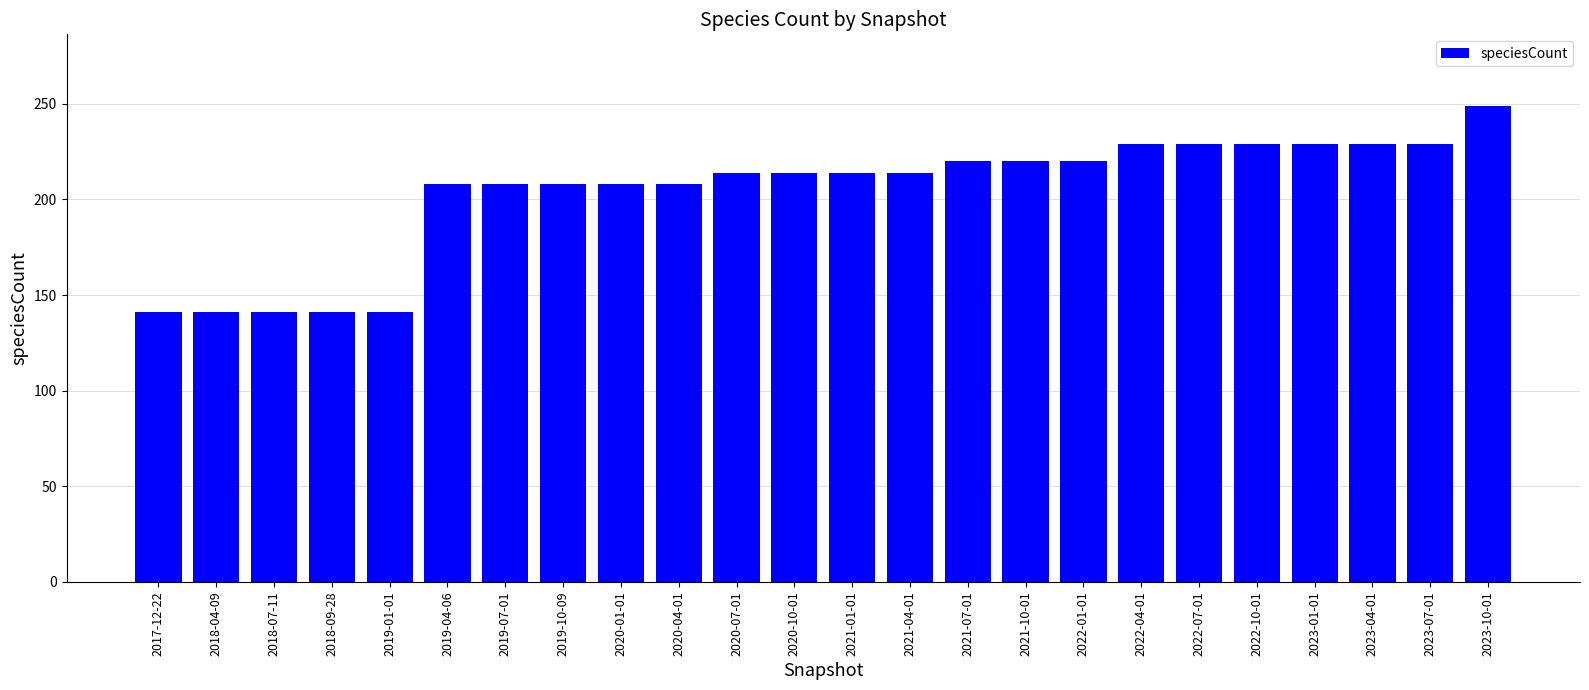

What is the greatest value displayed?

249